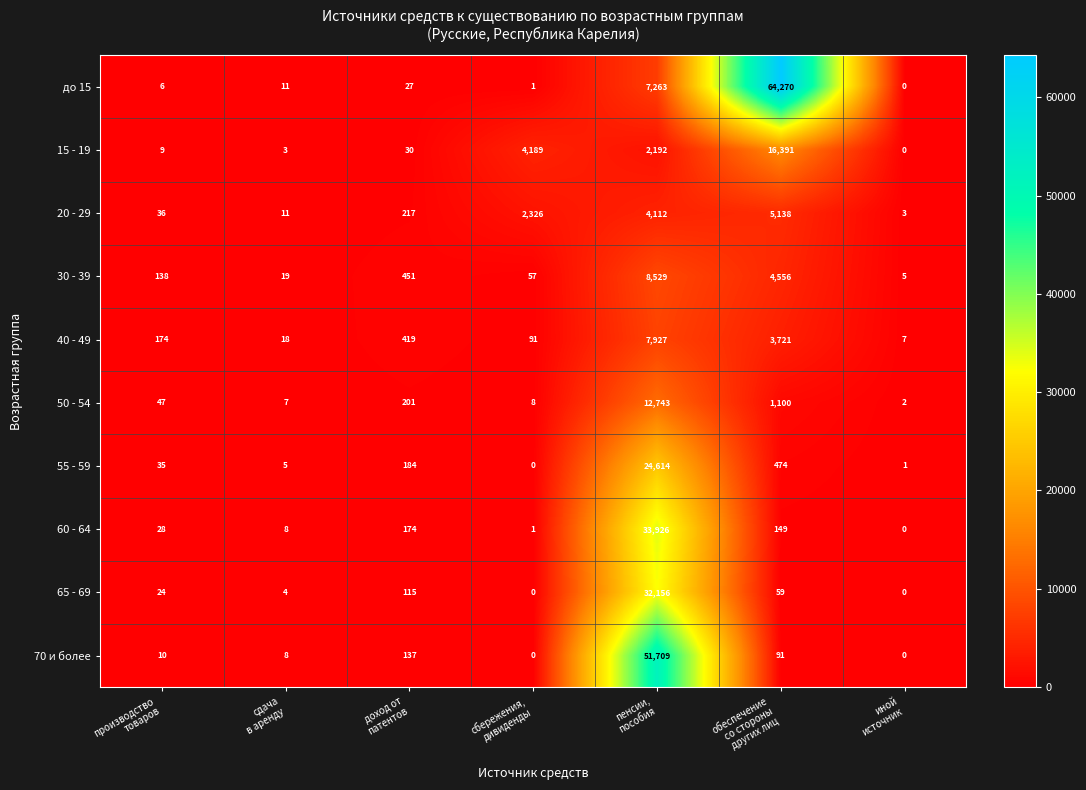

What is the greatest value displayed?

64270